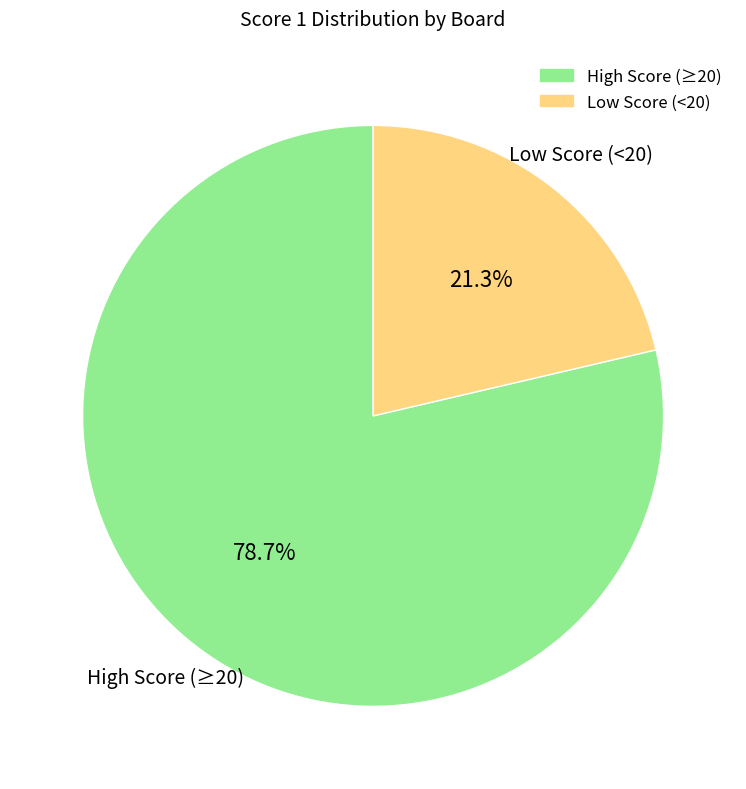

Is there any slice that represents more than half of the pie?

Yes